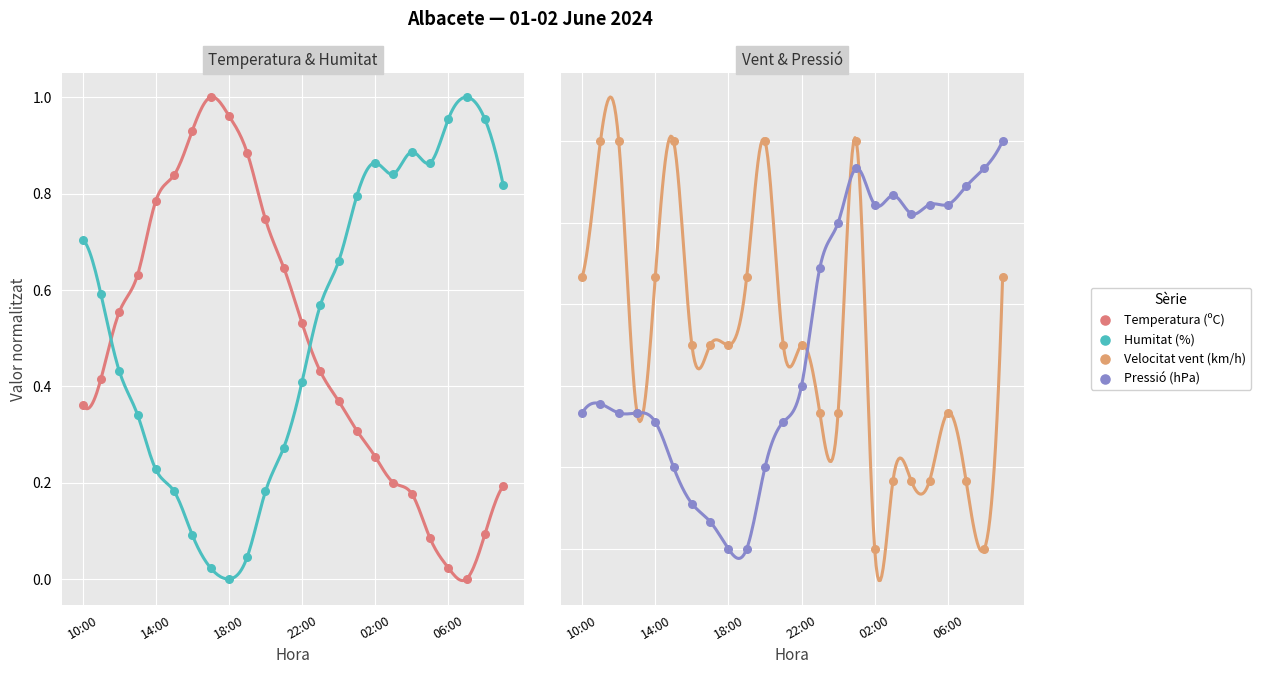

At how many categories does at least one series exceed 0?

24